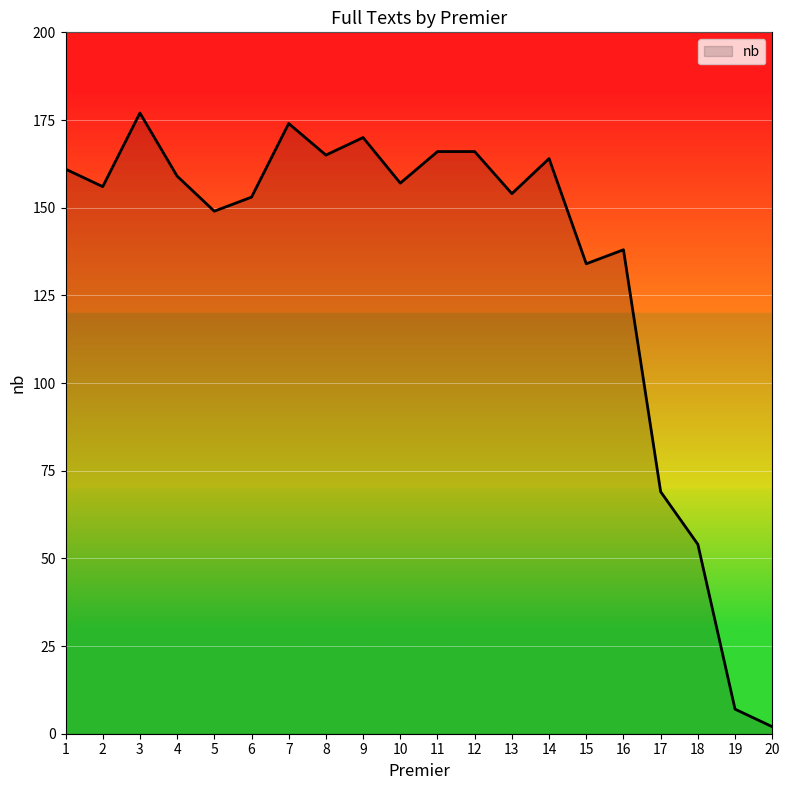

Where is the data nearest to the value 89?

17